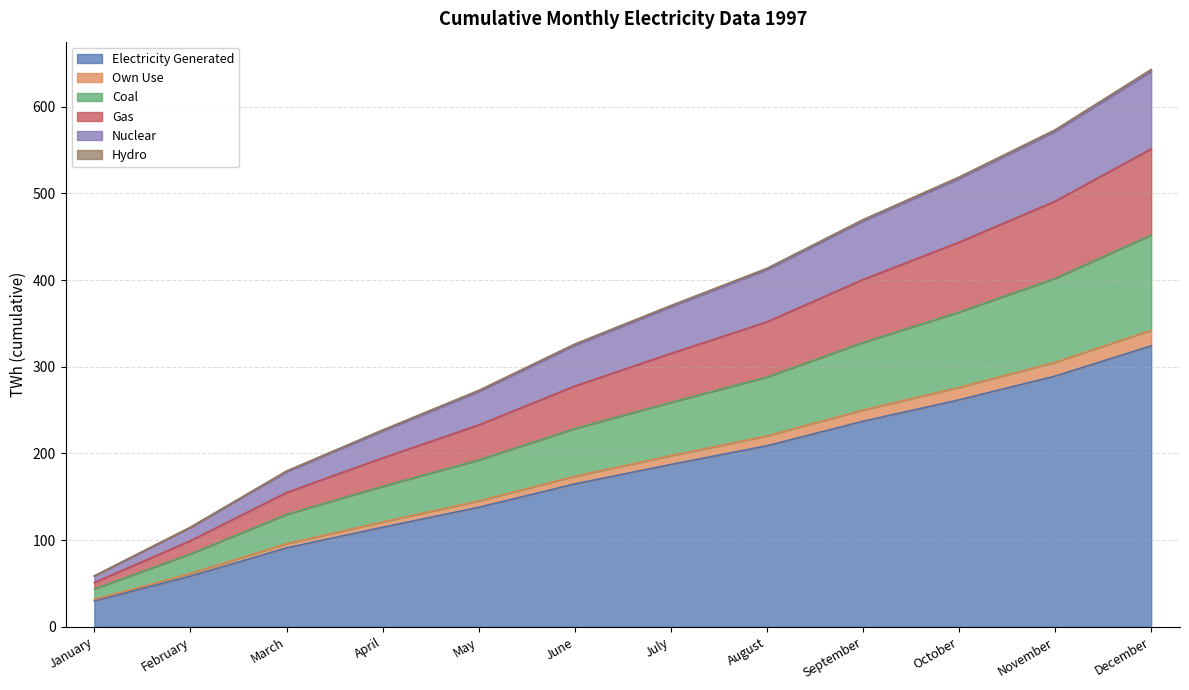

The Electricity Generated series shows 29.9 at January. True or false?

True